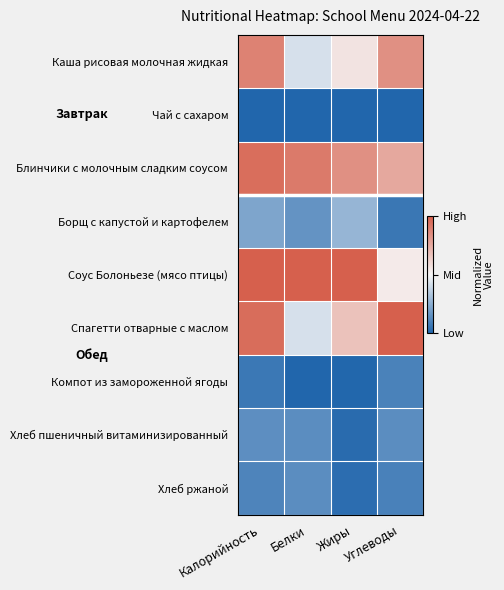

What is the total value across all series at Белки?

3.2